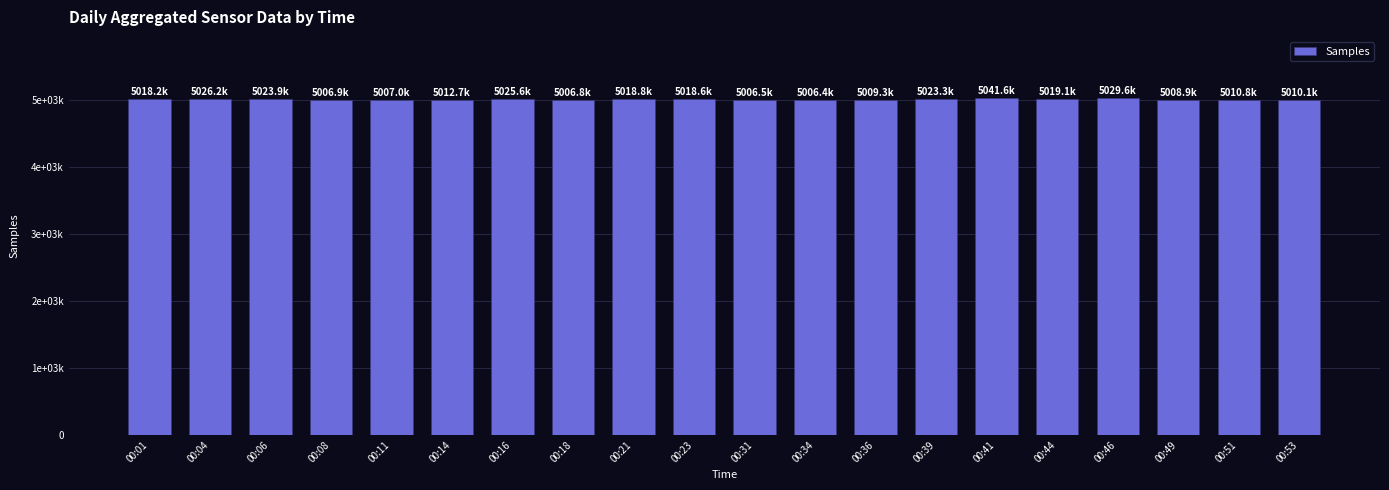

Are the bars horizontal?

No